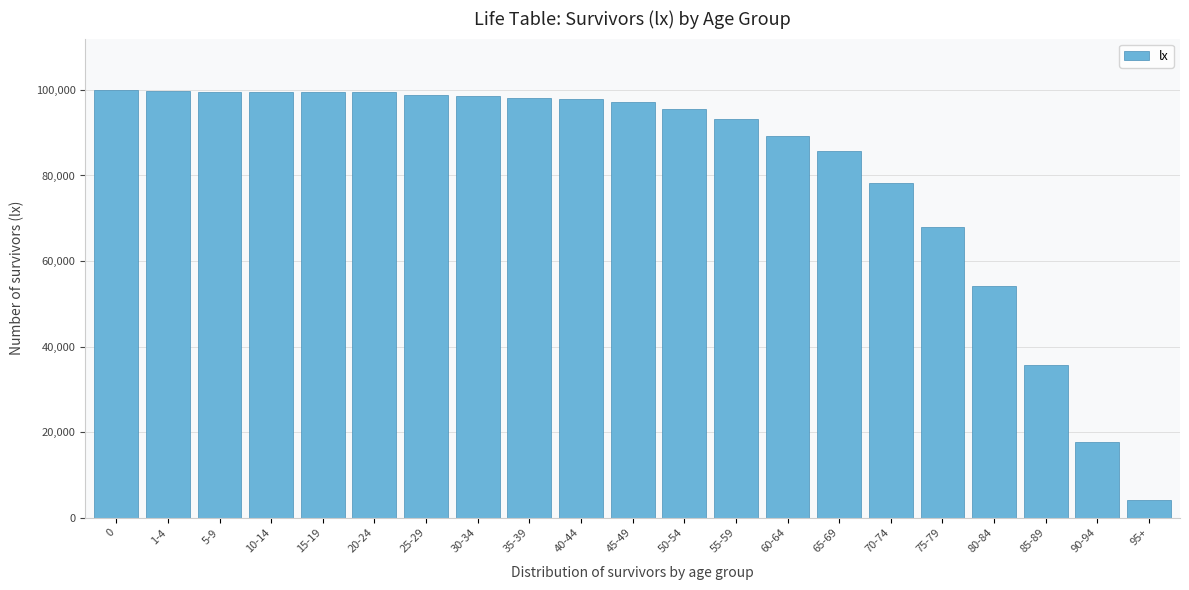

What value does the data have at 70-74, to the nearest 100?

78100